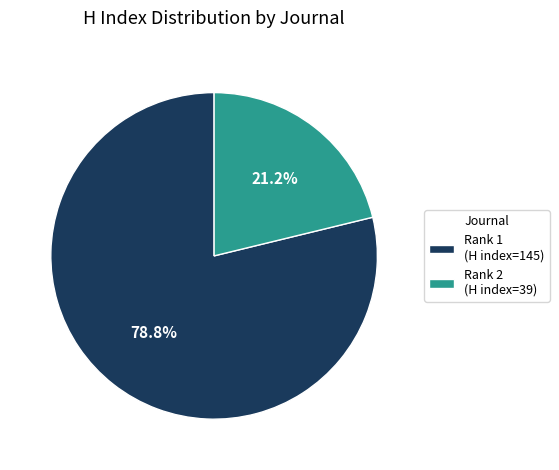

Does any single category account for the majority?

Yes